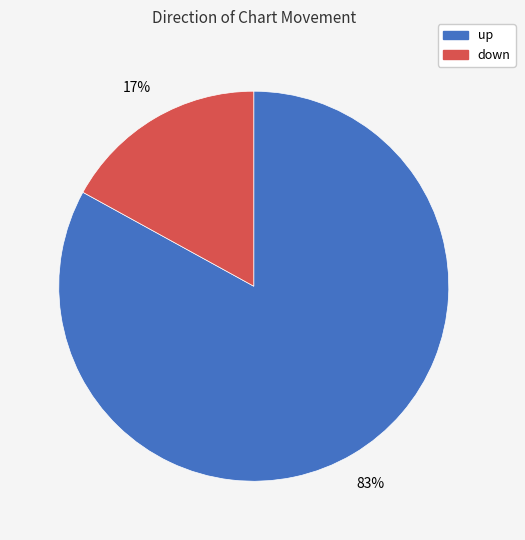

To the nearest percent, what percentage of the pie is down?

17%